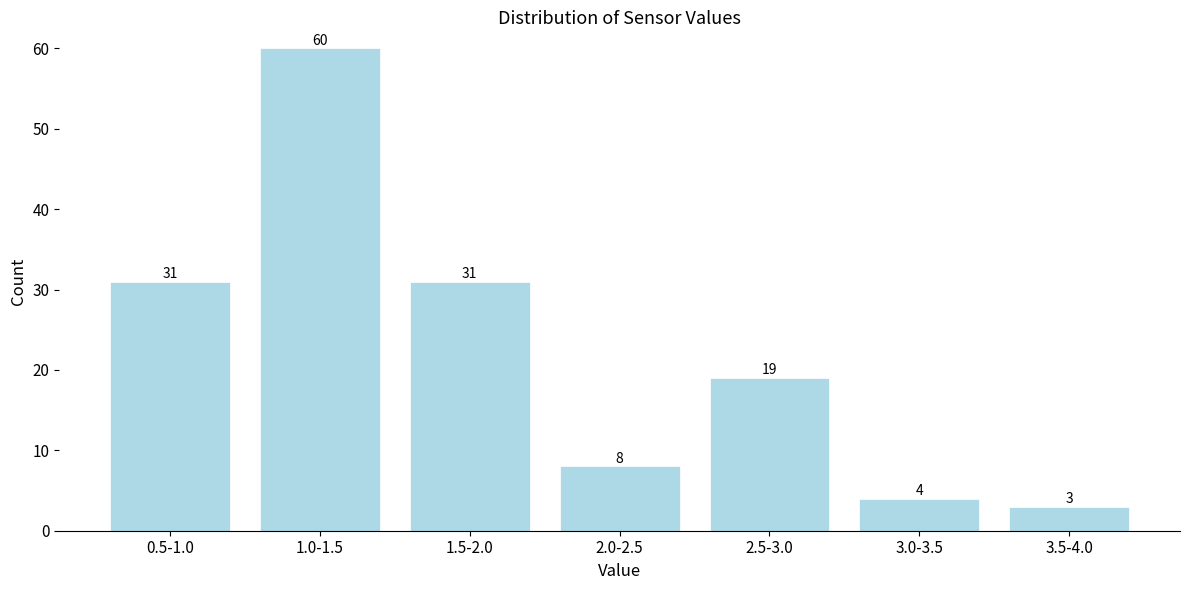

Reading left to right, extract all data points from this chart.

0.5-1.0=31	1.0-1.5=60	1.5-2.0=31	2.0-2.5=8	2.5-3.0=19	3.0-3.5=4	3.5-4.0=3